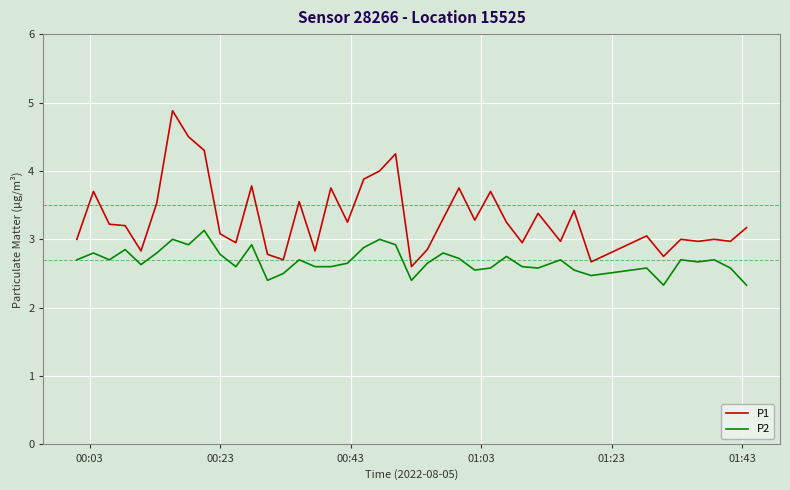

What are all the series names shown in the legend?

P1, P2